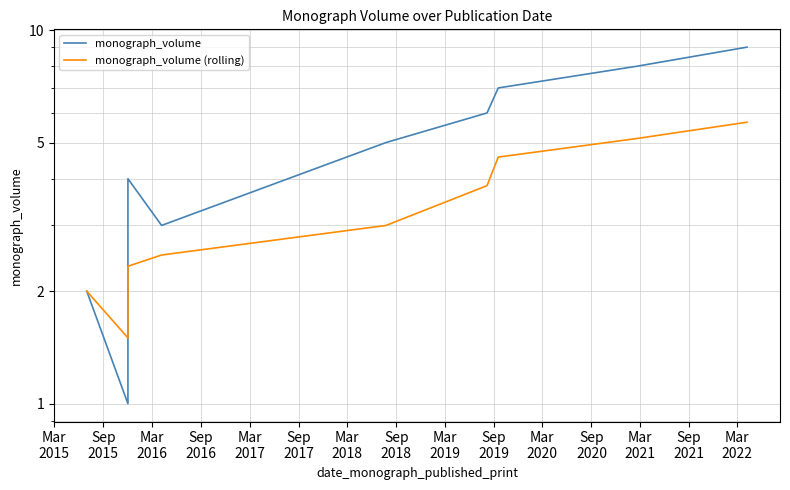

After their last crossing, which series has the higher values: monograph_volume or monograph_volume (rolling)?

monograph_volume